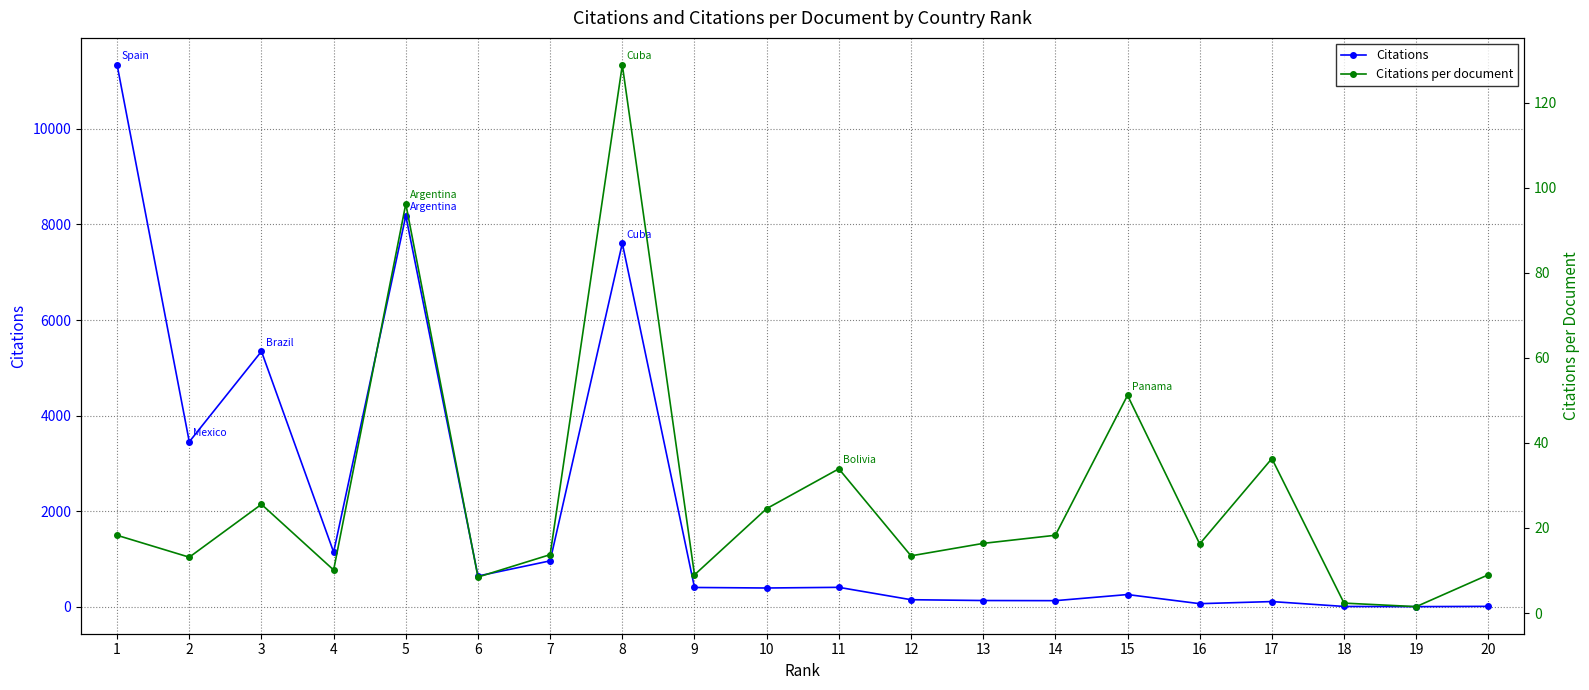

What is the difference between the Citations per document values at 9 and 18?

6.7